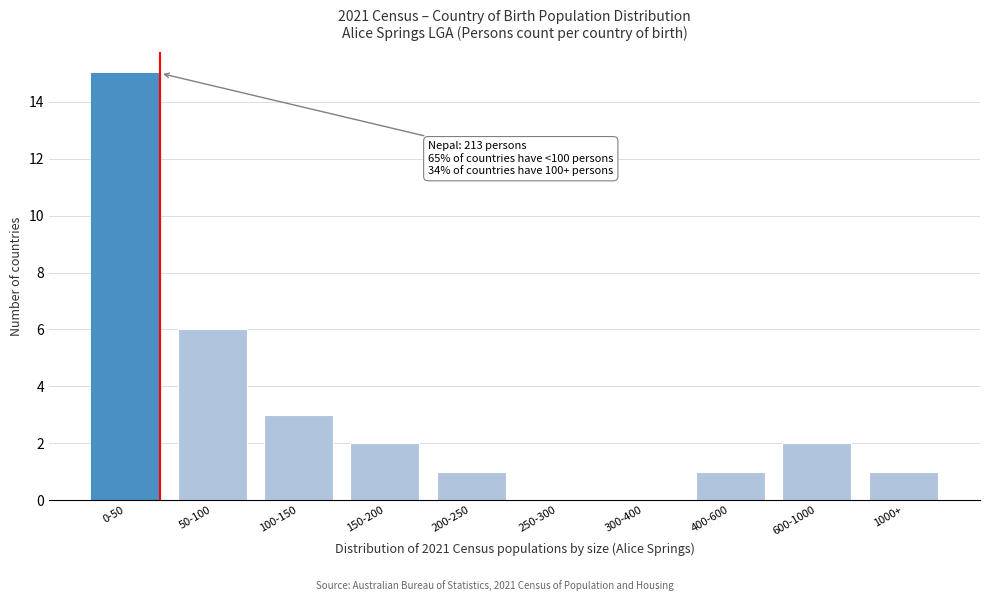

Reading left to right, transcribe all the data shown in this chart.

0-50=15	50-100=6	100-150=3	150-200=2	200-250=1	250-300=0	300-400=0	400-600=1	600-1000=2	1000+=1